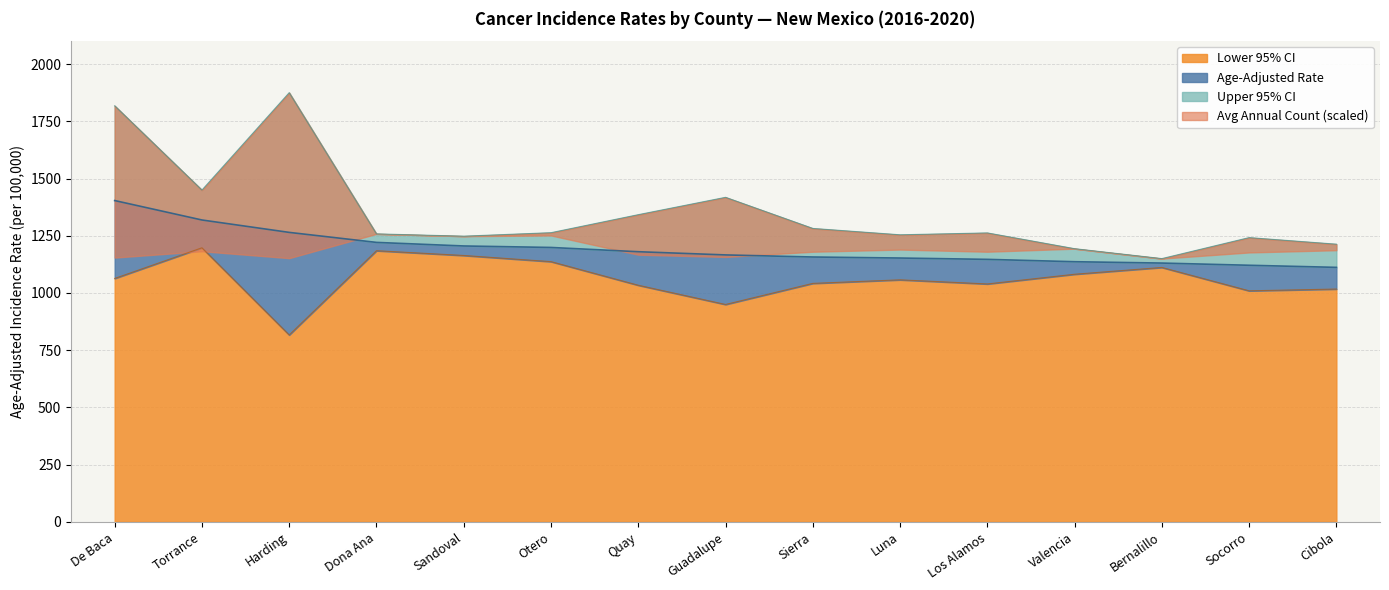

True or false: Age-Adjusted Rate and Upper 95% CI cross at least once.

False